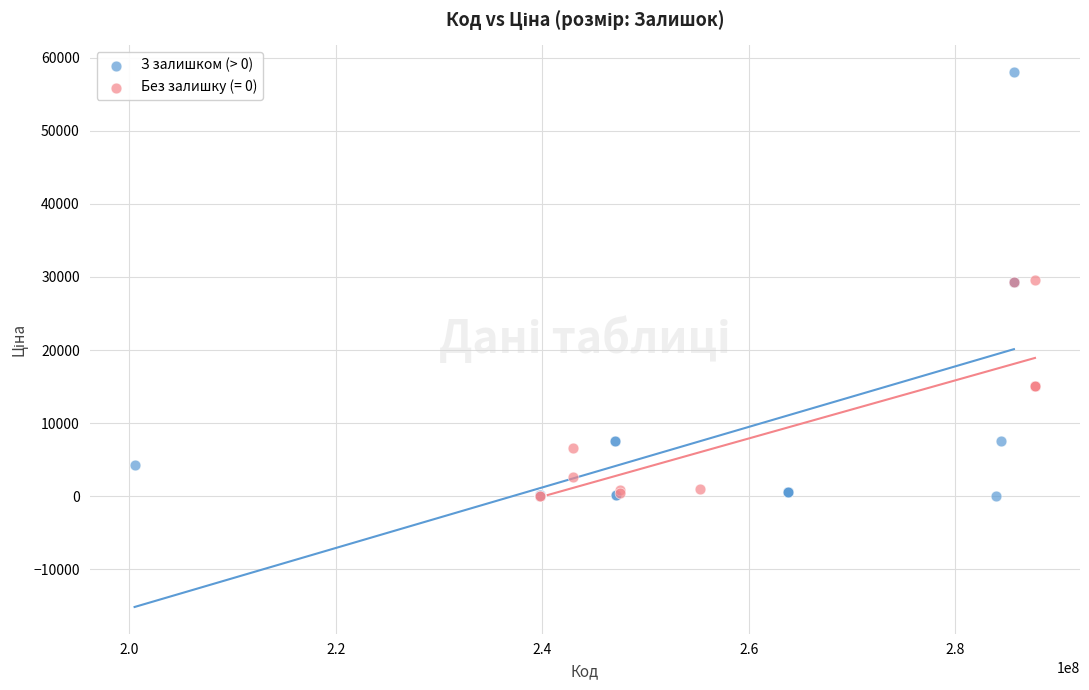

Which series has the widest spread of Y values?

З залишком (> 0)